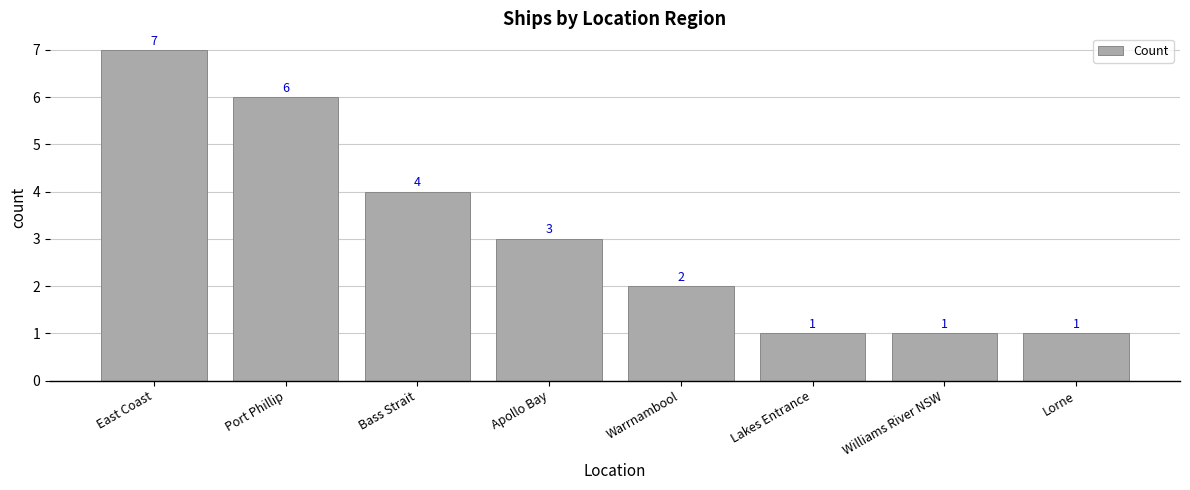

Reading right to left, list all the values displayed in this chart.

Lorne=1	Williams River NSW=1	Lakes Entrance=1	Warrnambool=2	Apollo Bay=3	Bass Strait=4	Port Phillip=6	East Coast=7